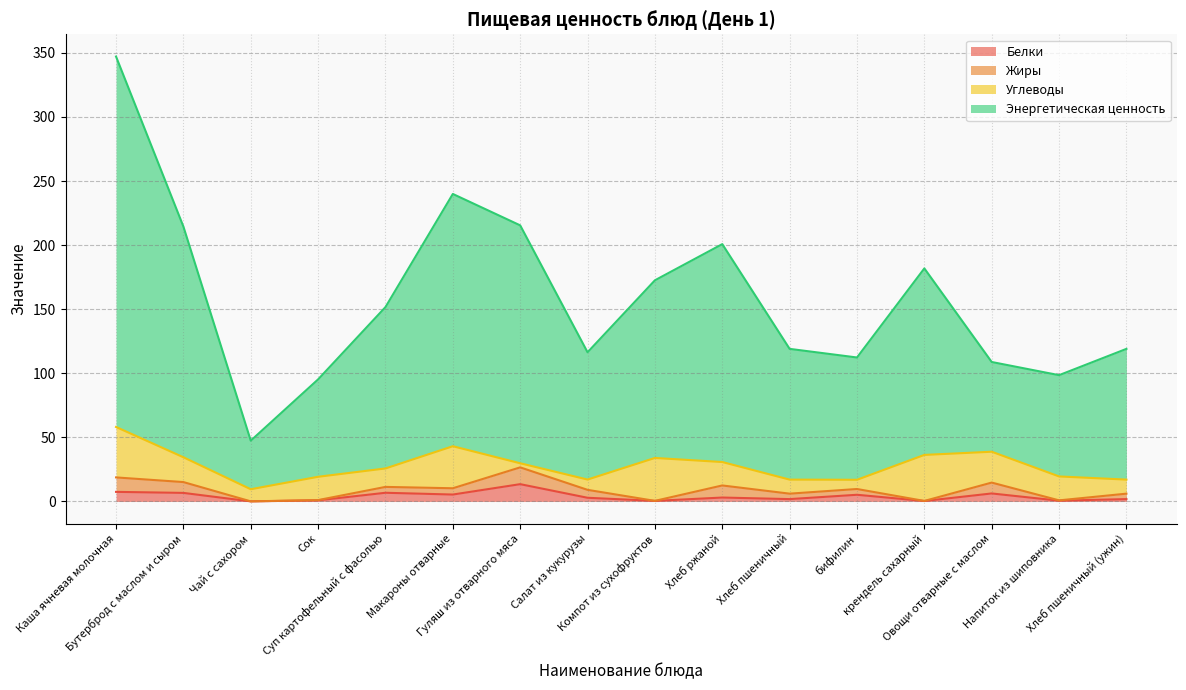

What is the label of the 1st point from the left?

Каша ячневая молочная